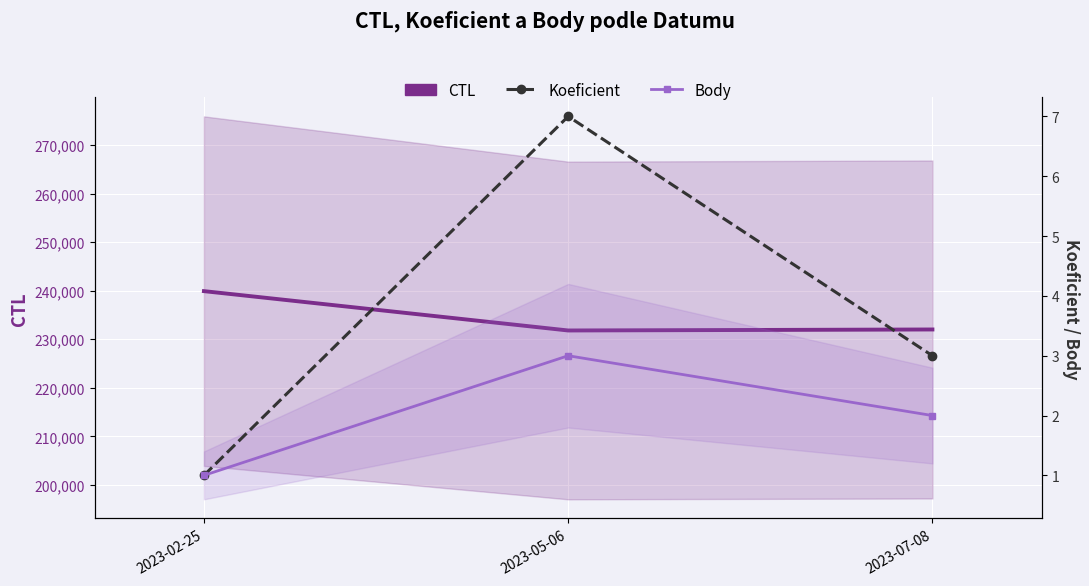

The value of Body at 2023-05-06 is 3. True or false?

True